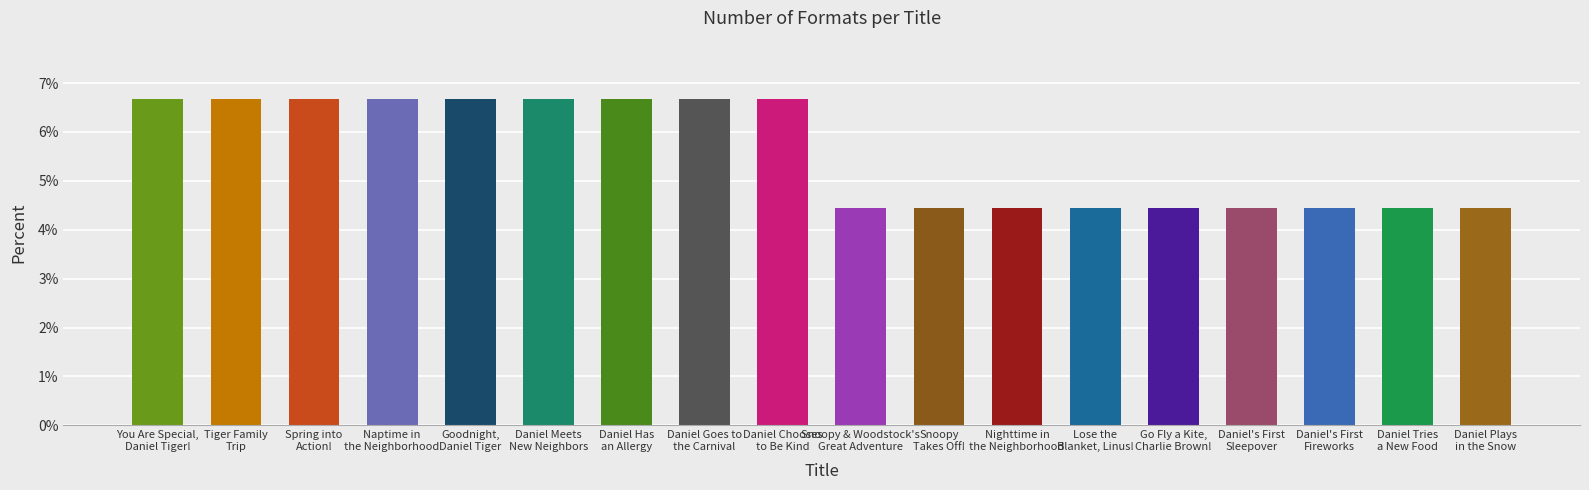

Reading left to right, transcribe all the data shown in this chart.

6.7	6.7	6.7	6.7	6.7	6.7	6.7	6.7	6.7	4.4	4.4	4.4	4.4	4.4	4.4	4.4	4.4	4.4